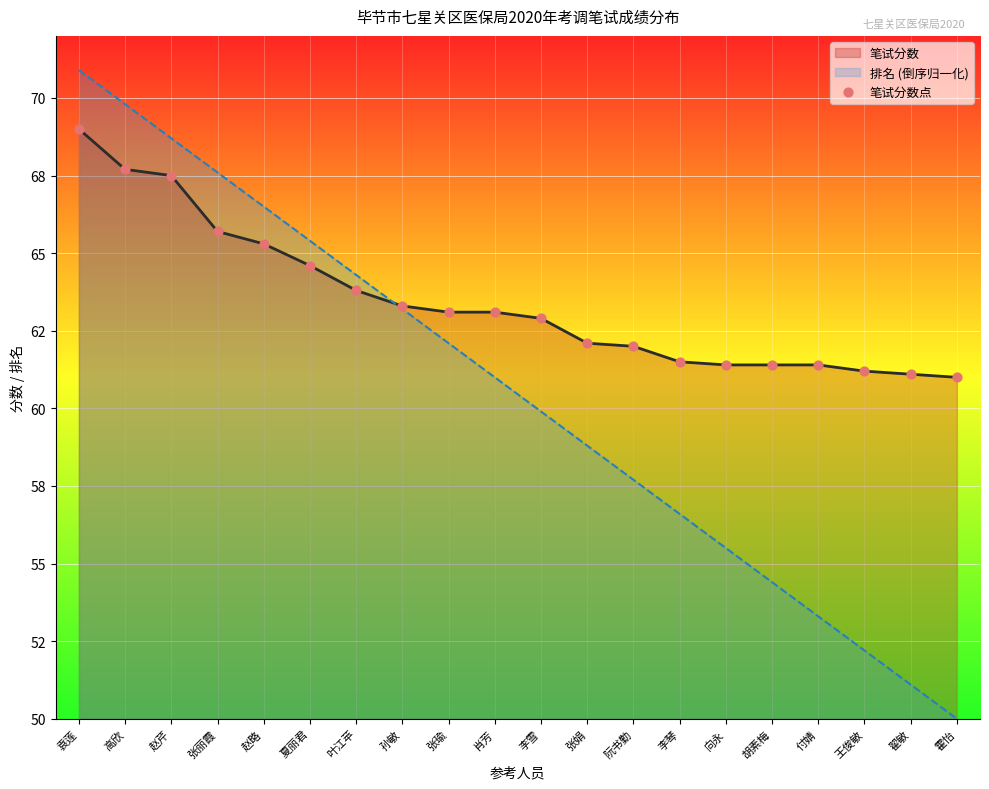

What is the ratio of the value at 高欣 to the value at 张娟?

1.1